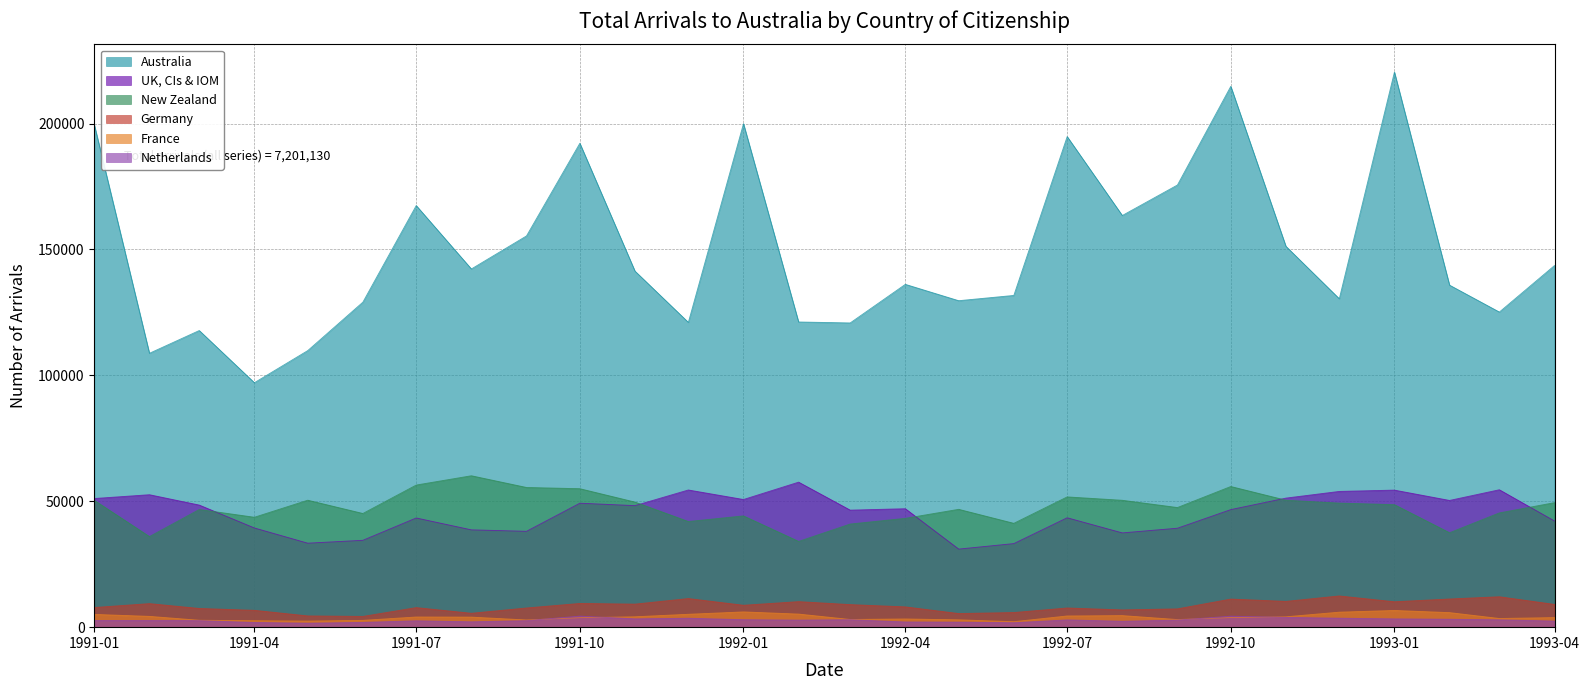

Which has a higher value, 1992-03 or 1991-08?

1991-08